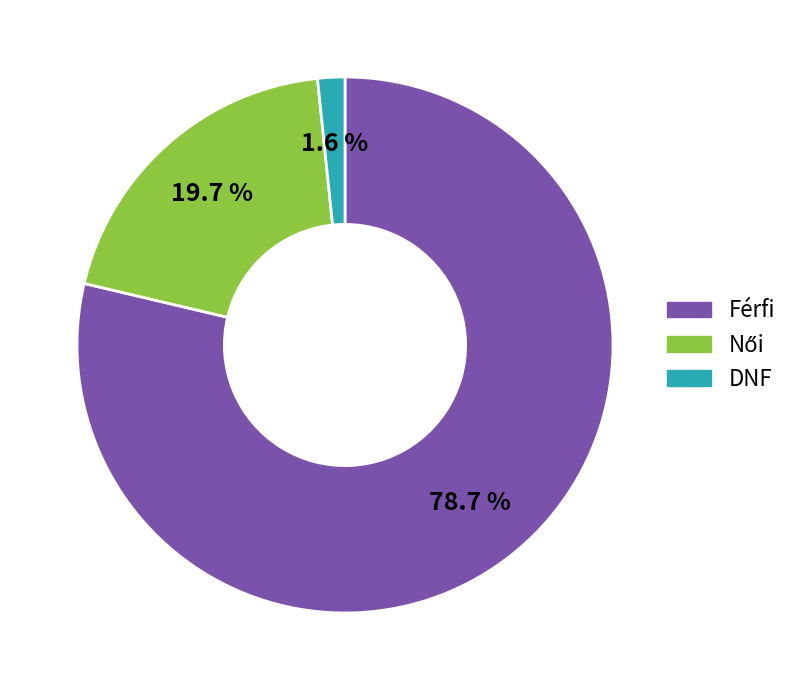

Is there a majority slice in this chart?

Yes